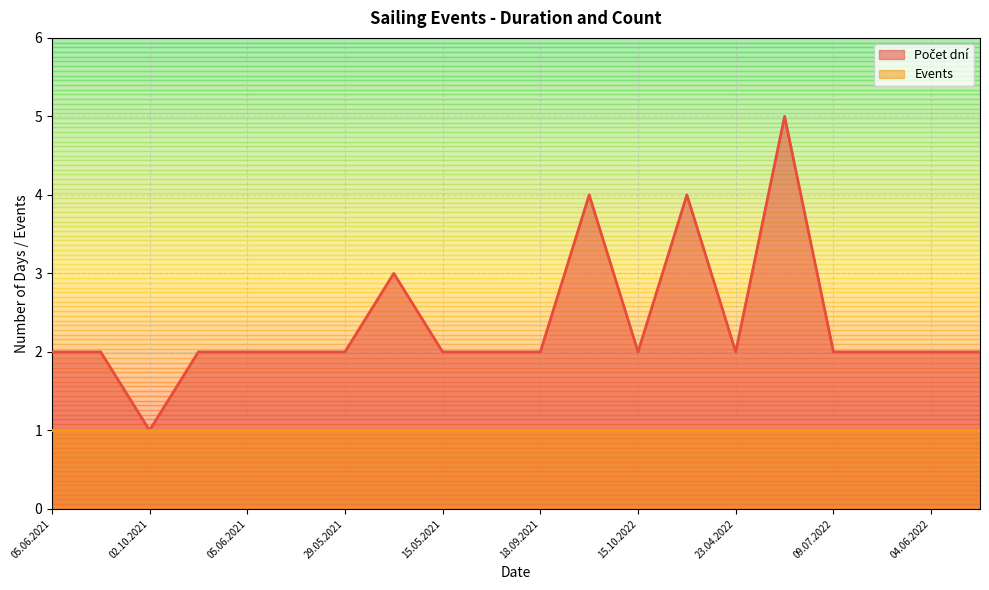

At which label is the value closest to 3?

06.08.2021